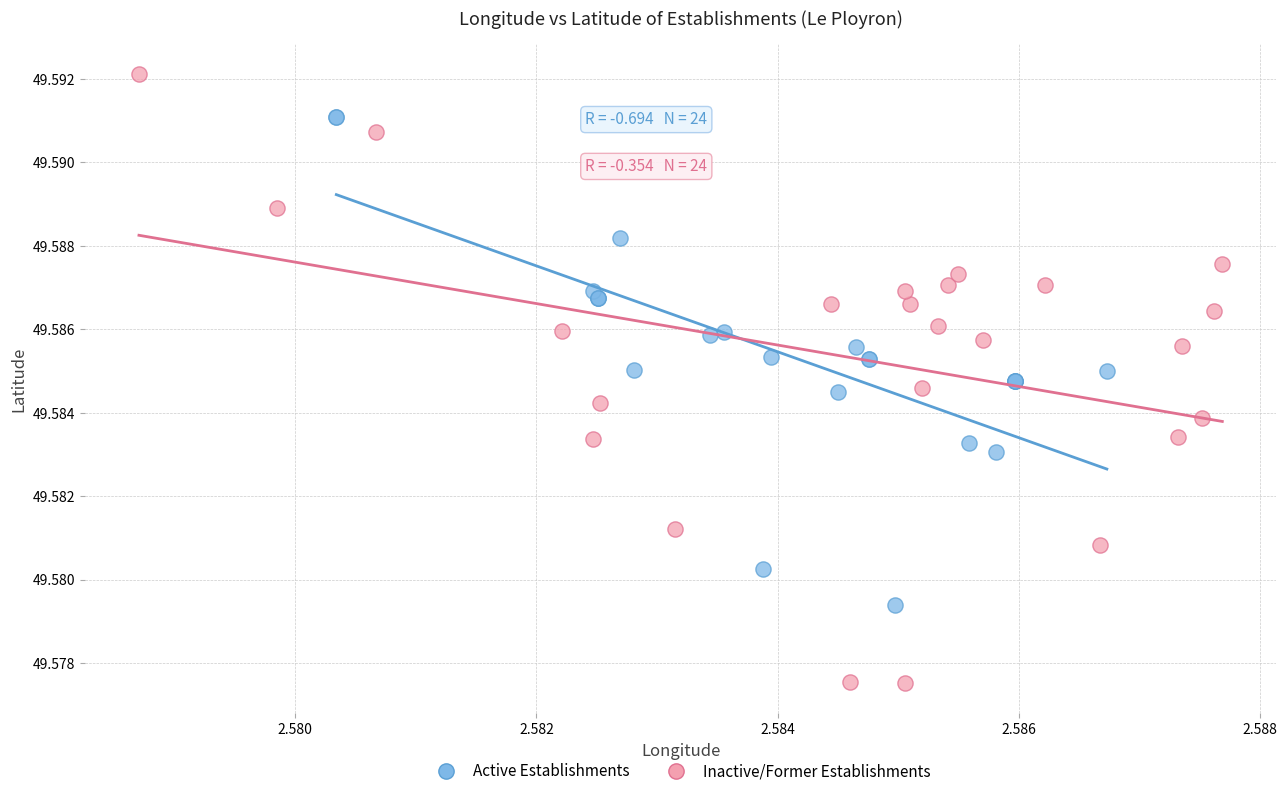

Which series reaches the minimum Y coordinate?

Inactive/Former Establishments